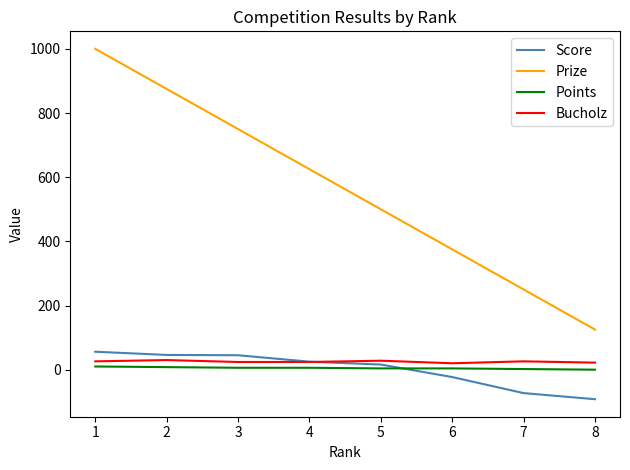

What is the spread (max minus min) of values at 6?

398